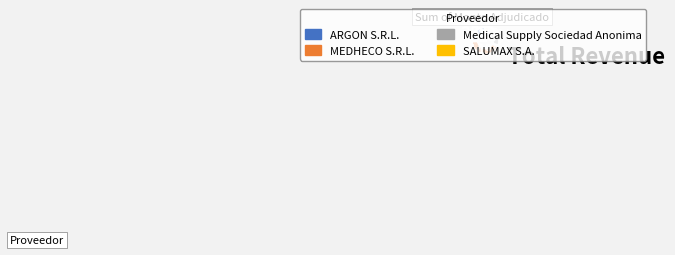

To the nearest percent, what percentage of the pie is MEDHECO S.R.L.?

44%